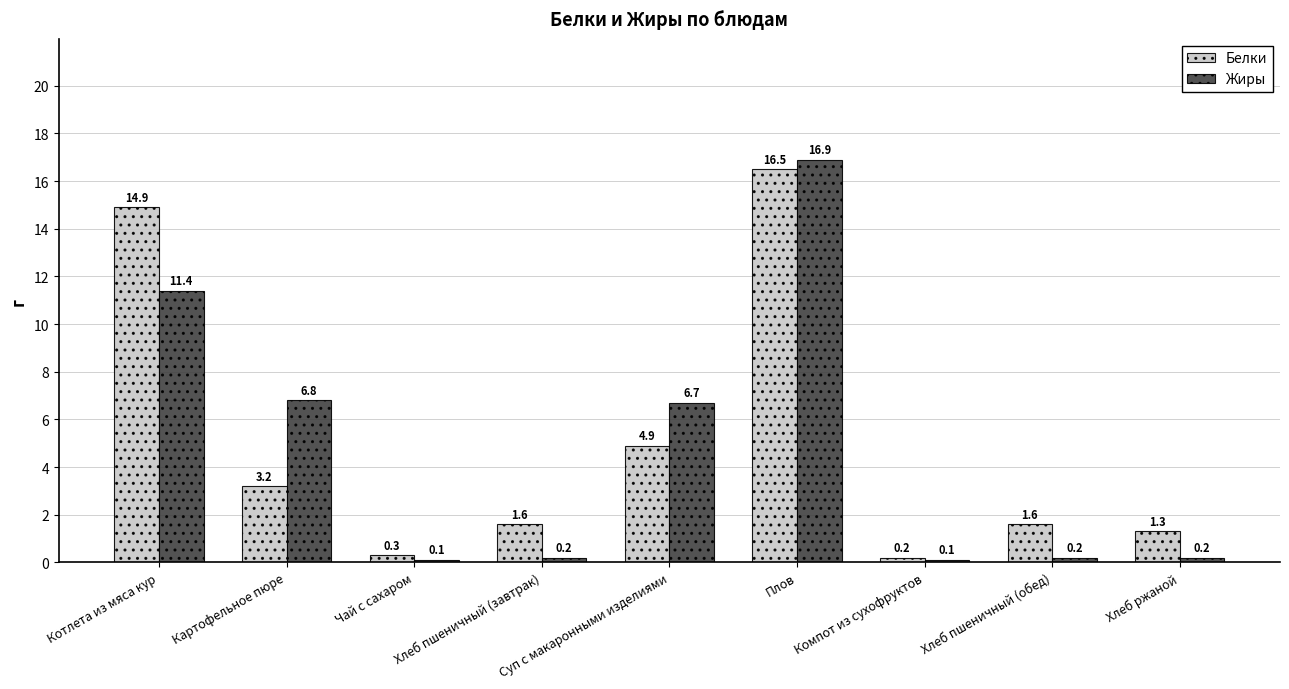

What is the difference between the highest and lowest values at Картофельное пюре?

3.6